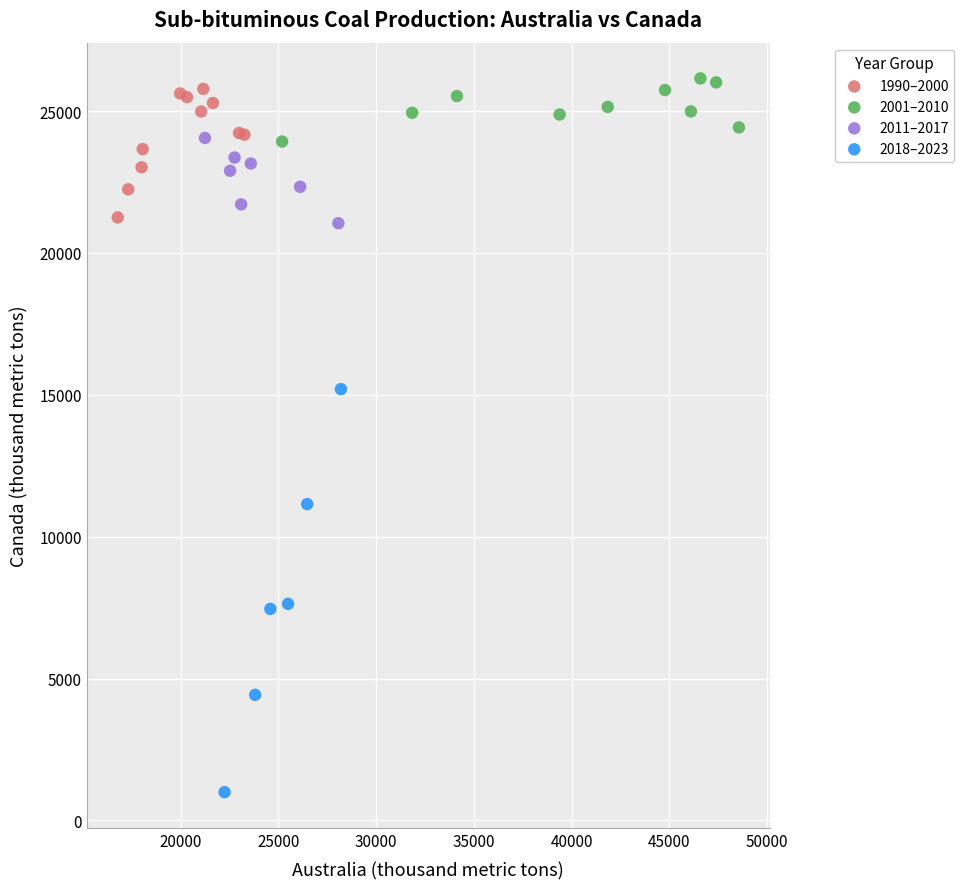

Which series contains the lowest Y value?

2018–2023